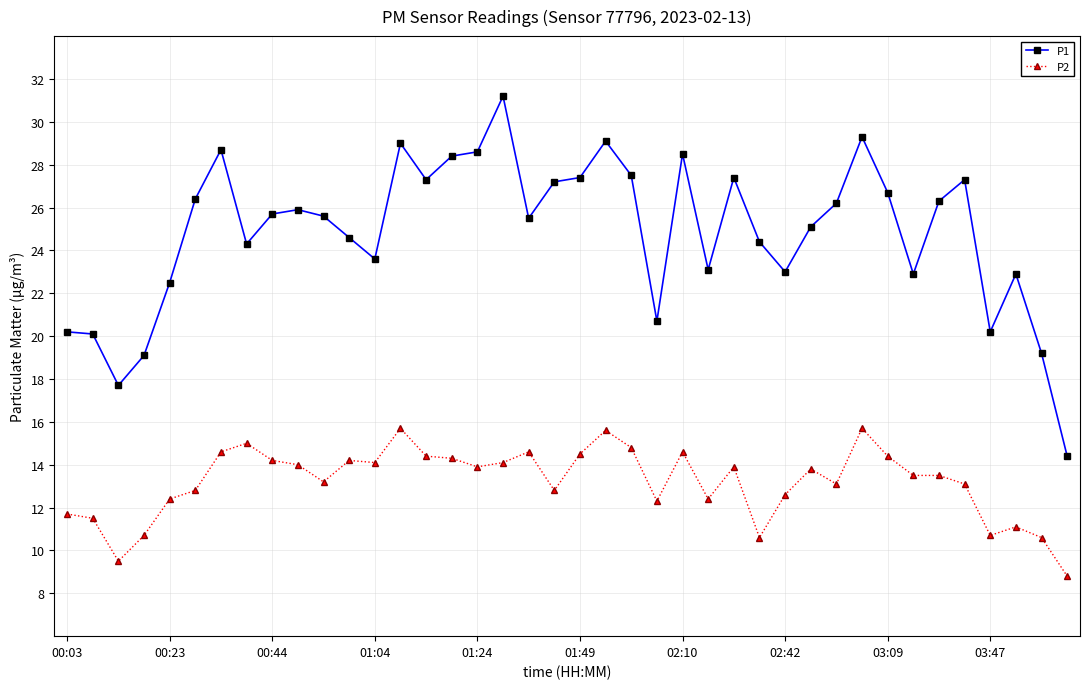

Which series has the largest range (max minus min)?

P1